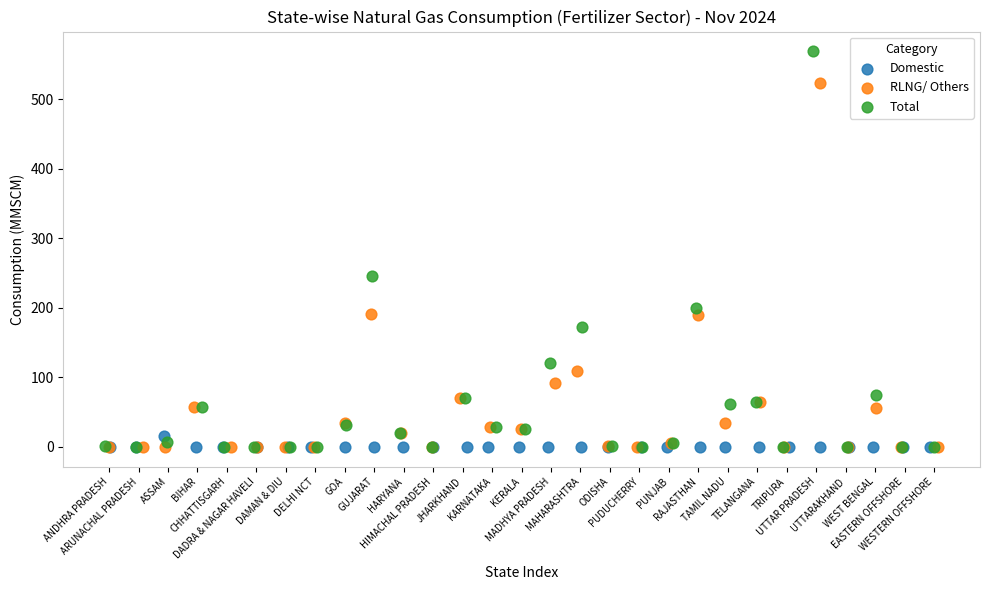

Which series contains the highest Y value?

Total